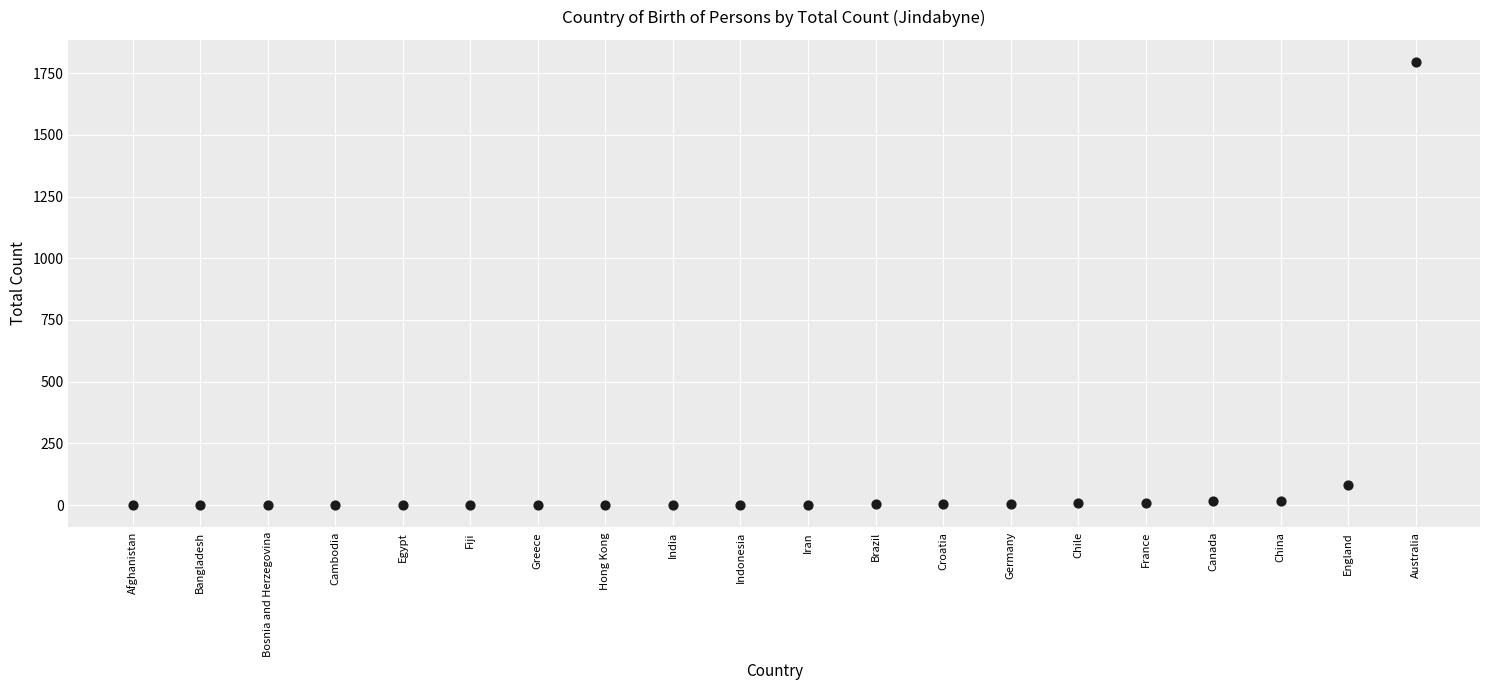

What Y value in the scatter plot is closest to 897?

80